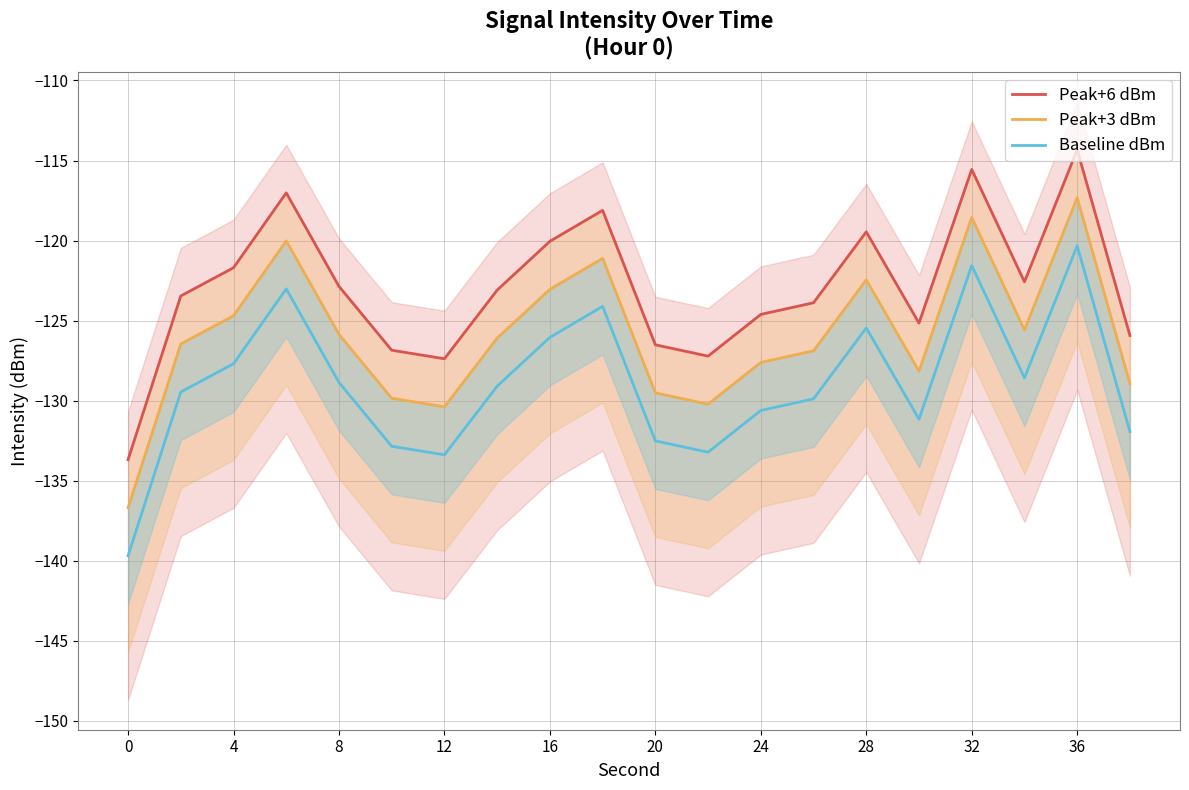

Which series has the largest total across all categories?

Peak+6 dBm